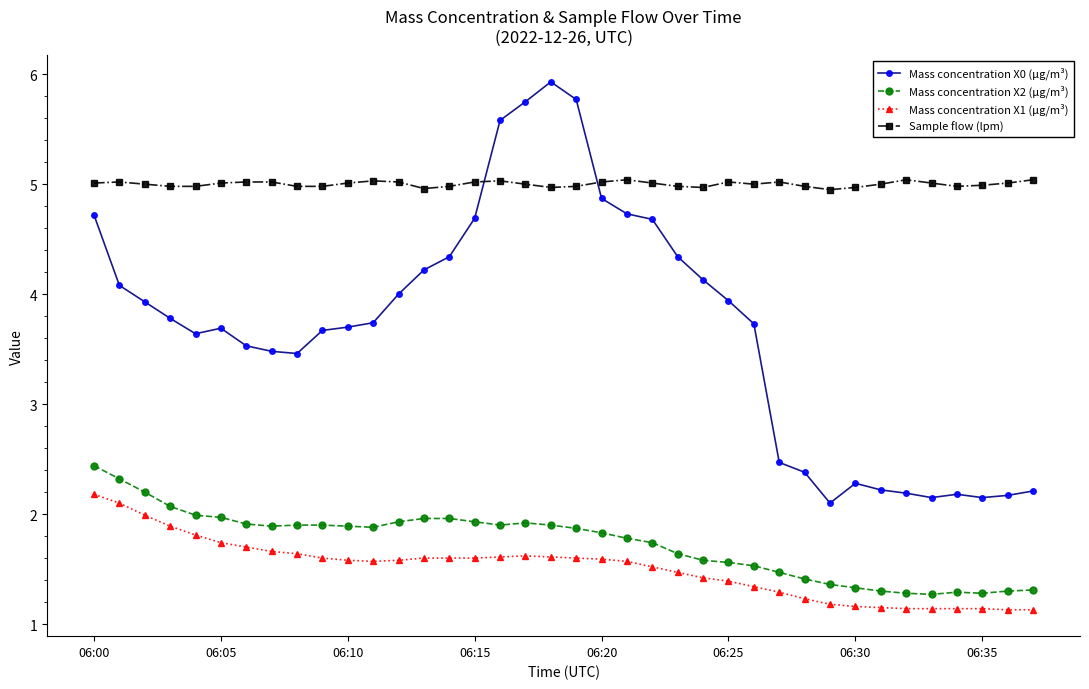

How many lines are shown in the chart?

4